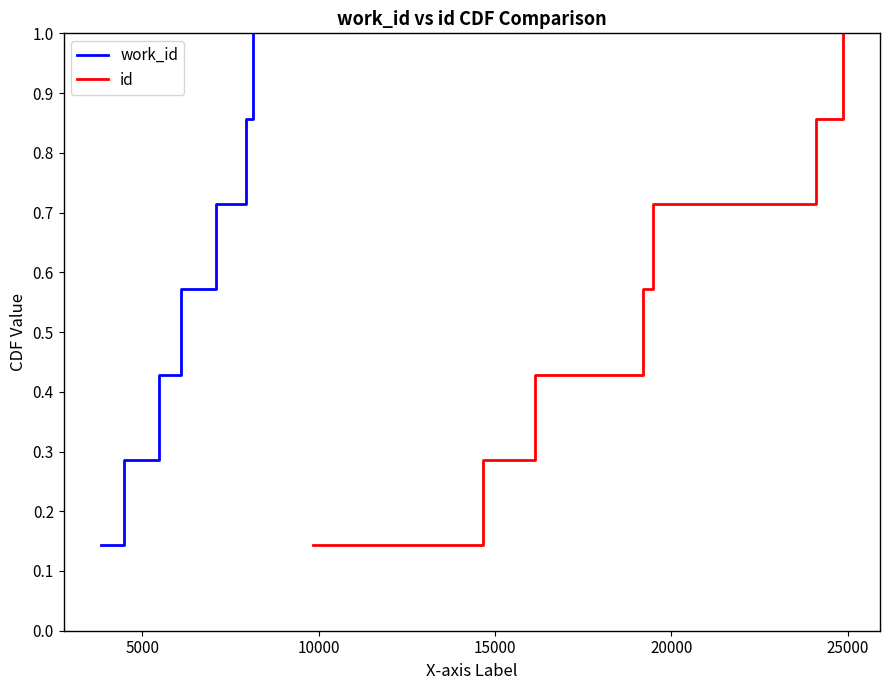

At 25000, list the series in order from largest to smallest.

work_id, id